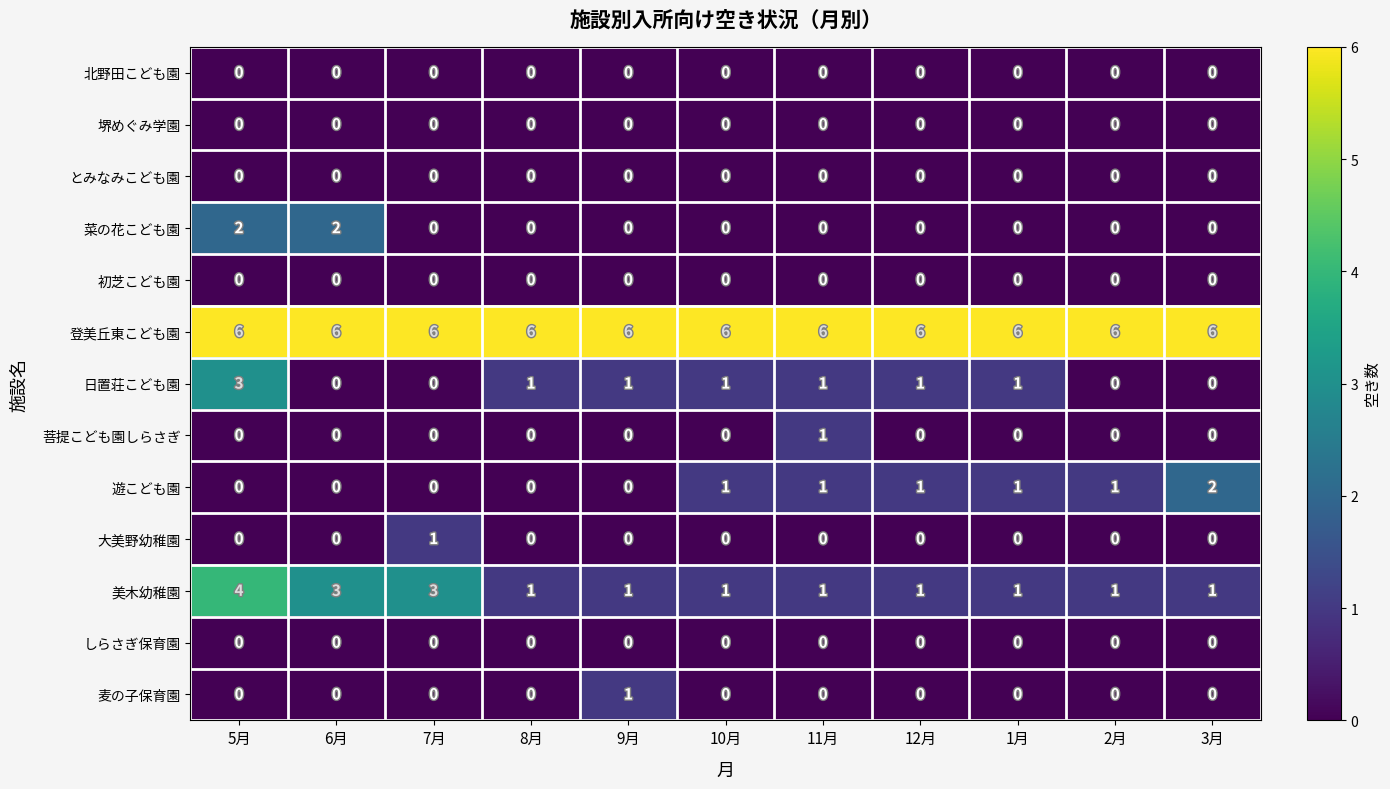

What is the sum of the 日置荘こども園 values at 5月 and 2月?

3